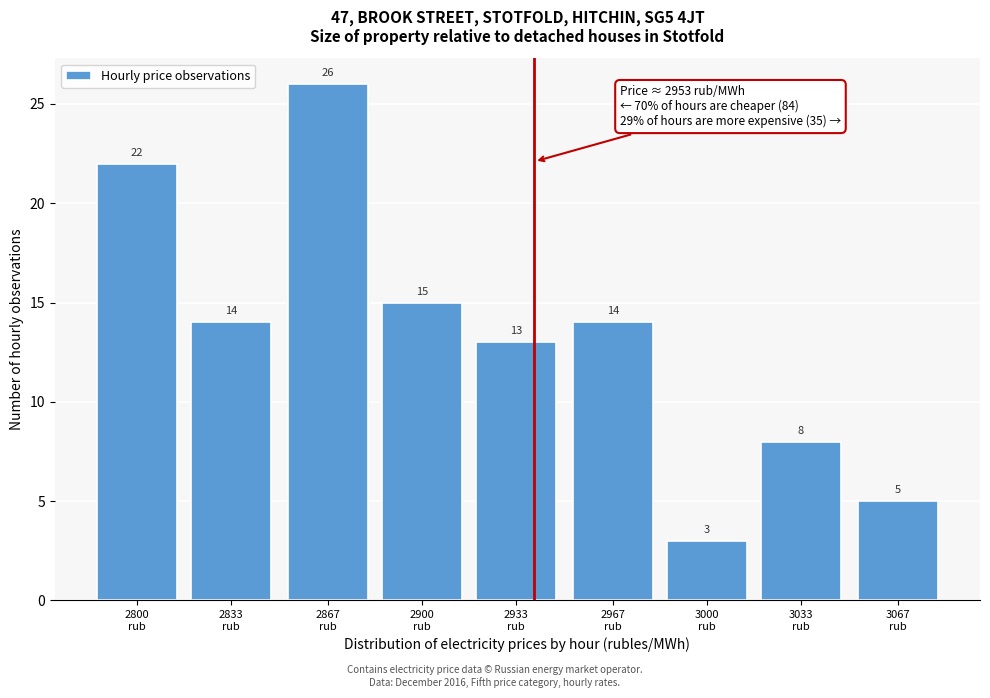

Reading left to right, what are all the values shown in this chart?

22	14	26	15	13	14	3	8	5